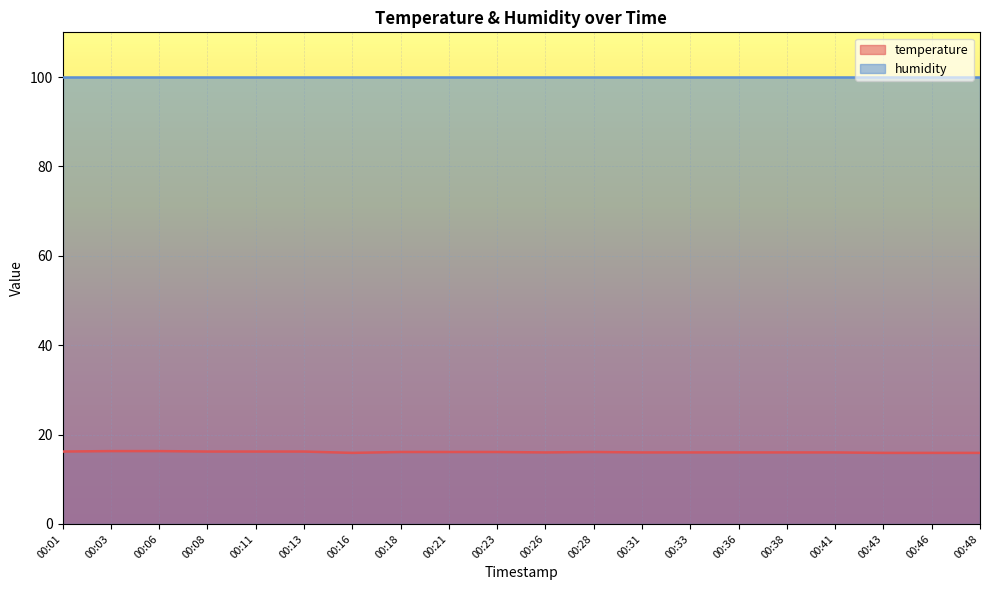

Approximately how many times larger is the value at 00:21 compared to 00:23?

1.0